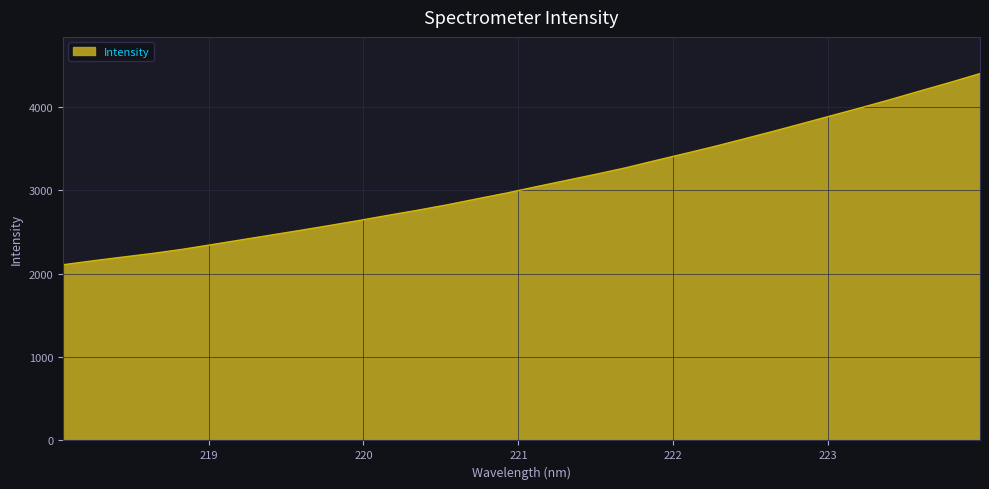

What is the maximum value shown in the chart?

4403.2